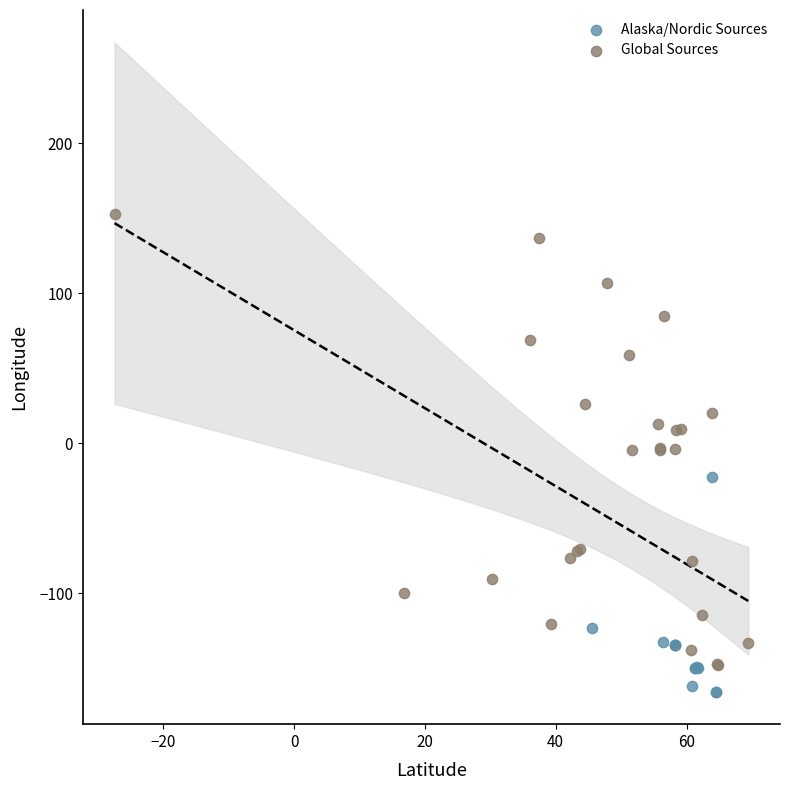

What are all the series names shown in the legend?

Alaska/Nordic Sources, Global Sources